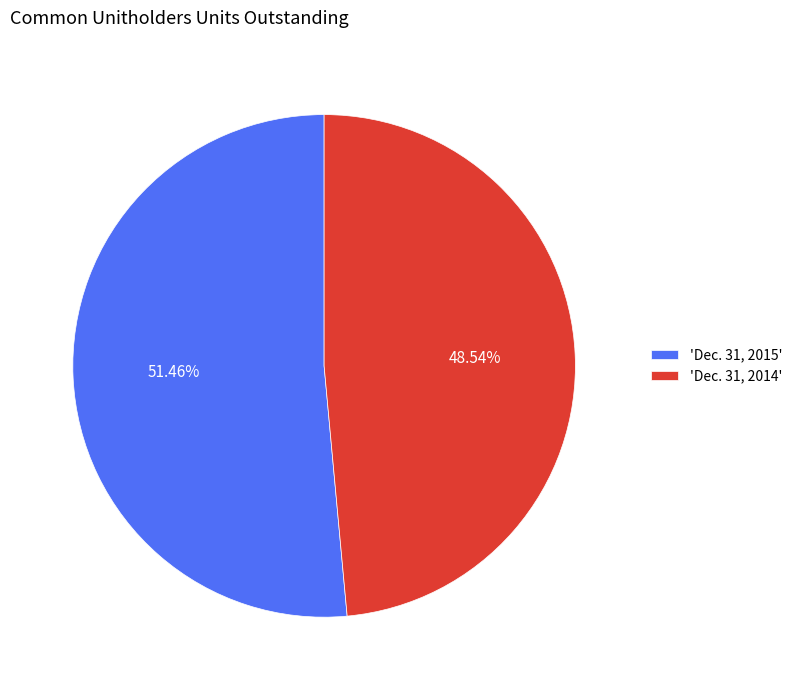

Rank the categories by value from highest to lowest.

'Dec. 31, 2015', 'Dec. 31, 2014'